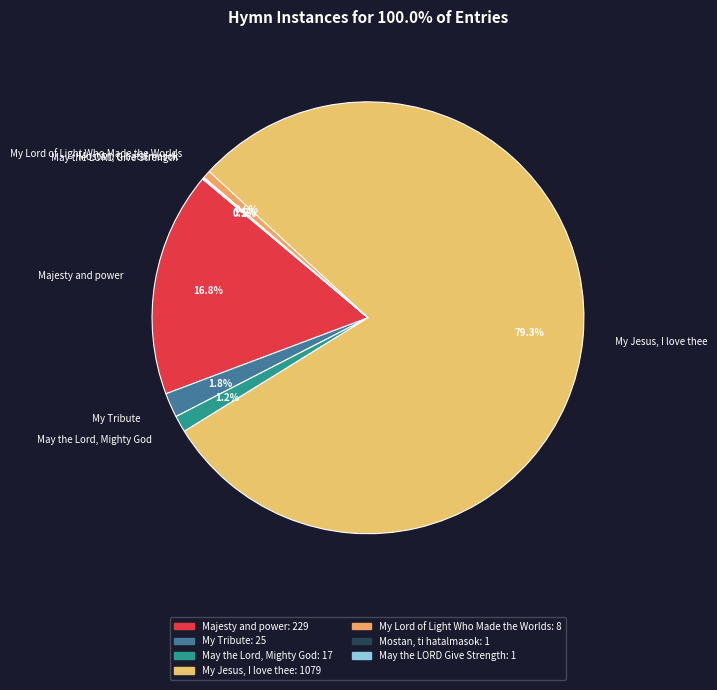

To the nearest percent, what is the combined percentage of My Jesus, I love thee and My Tribute?

81%